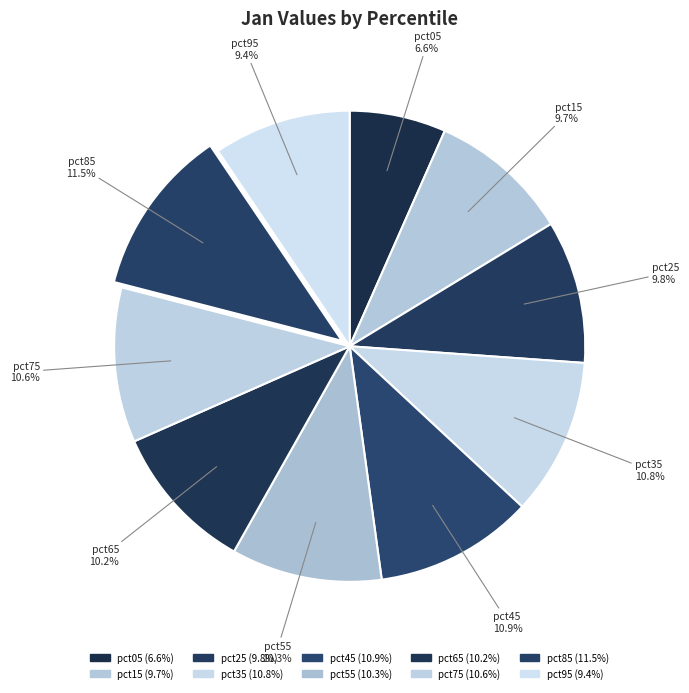

Count the number of slices in the pie.

10